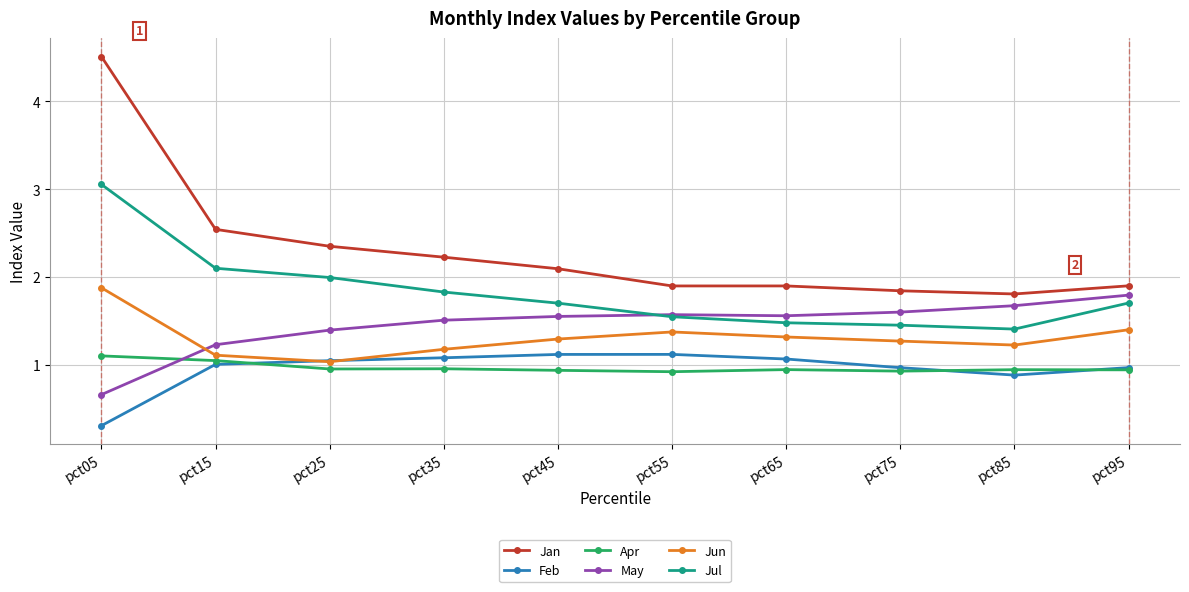

True or false: Feb and May cross at least once.

False